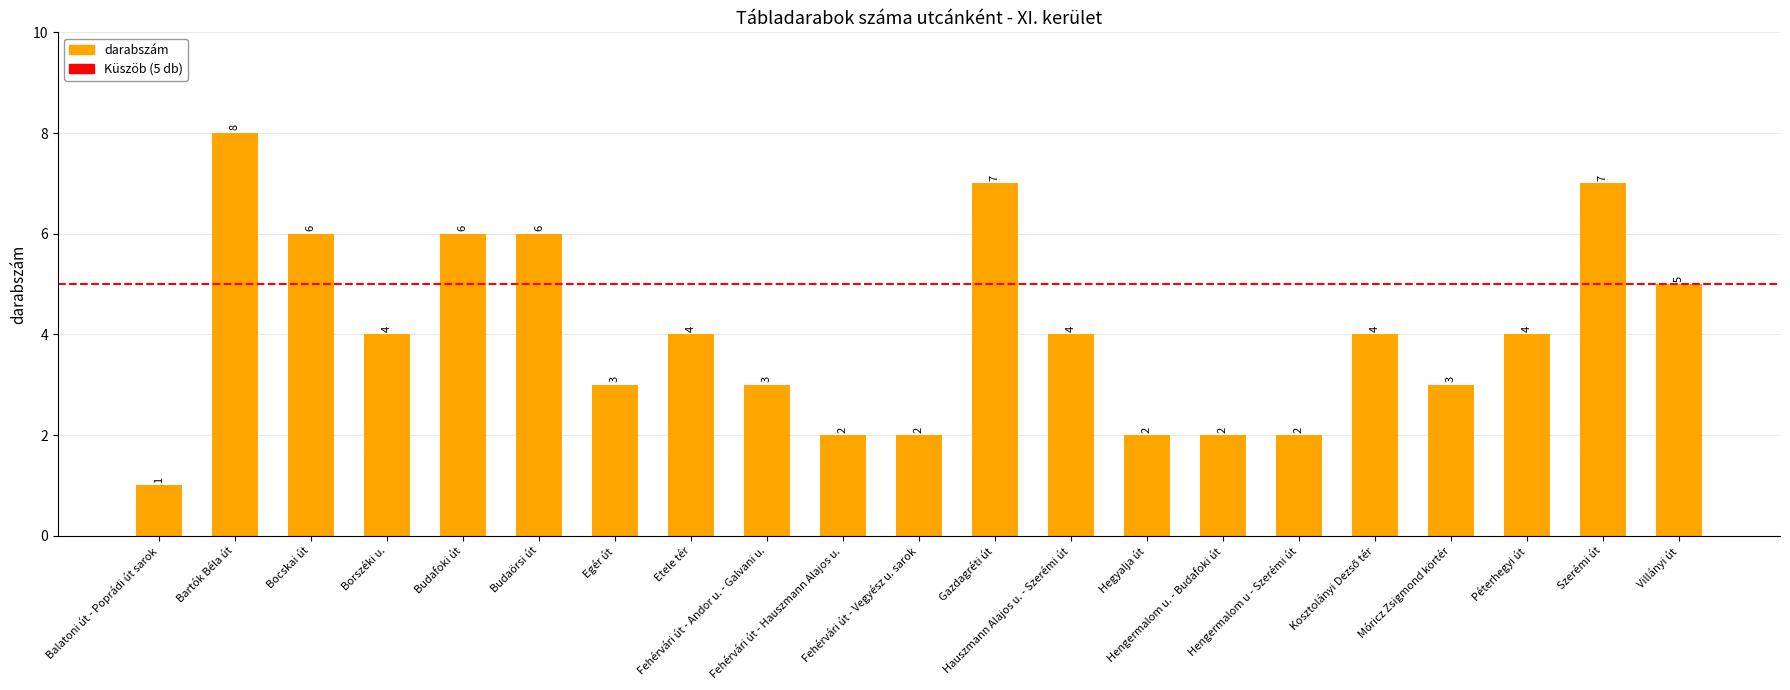

The chart shows a value of 0 at Fehérvári út - Vegyész u. sarok. True or false?

False